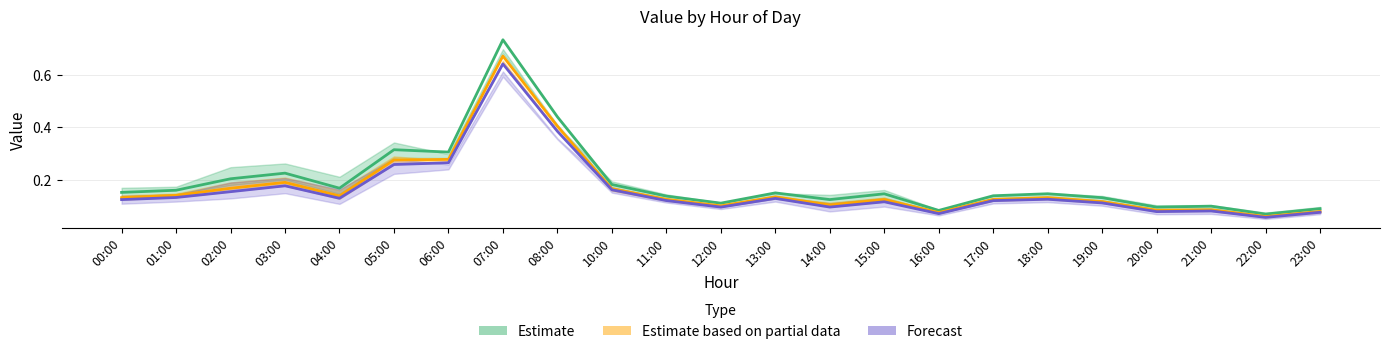

At which label is Estimate based on partial data closest to 0?

22:00